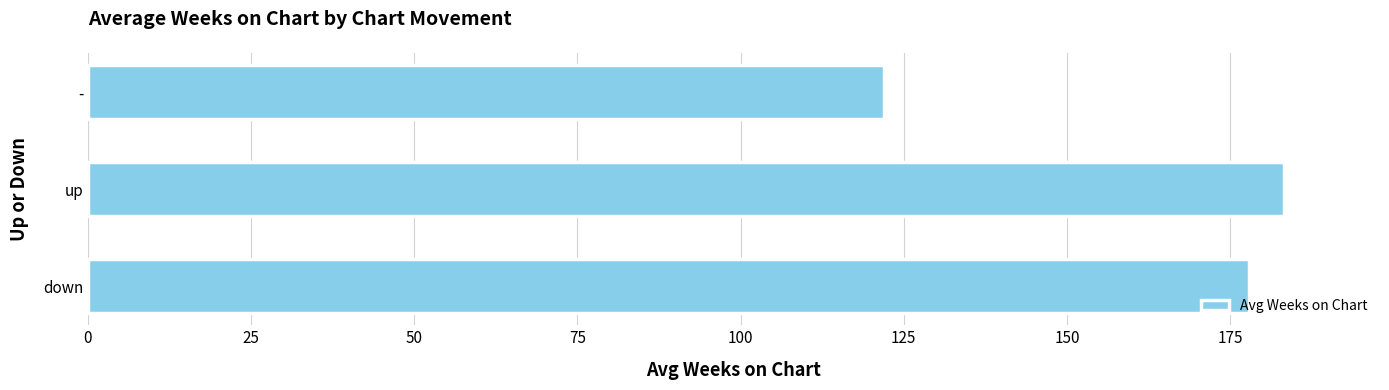

Reading bottom to top, extract all data points from this chart.

down=177.9	up=183.3	-=122.0